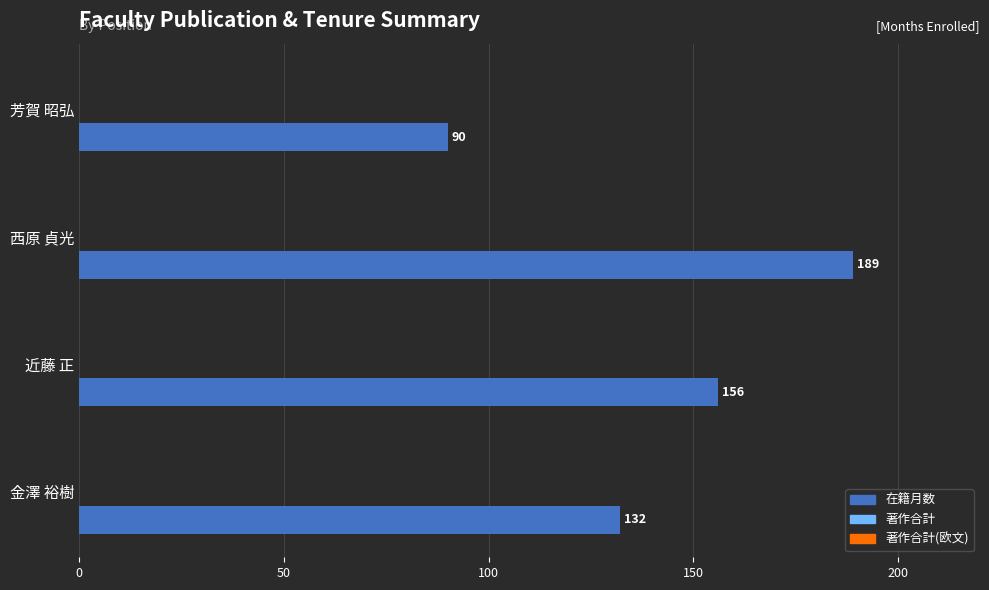

The chart shows a value of 156 at 近藤 正. True or false?

True